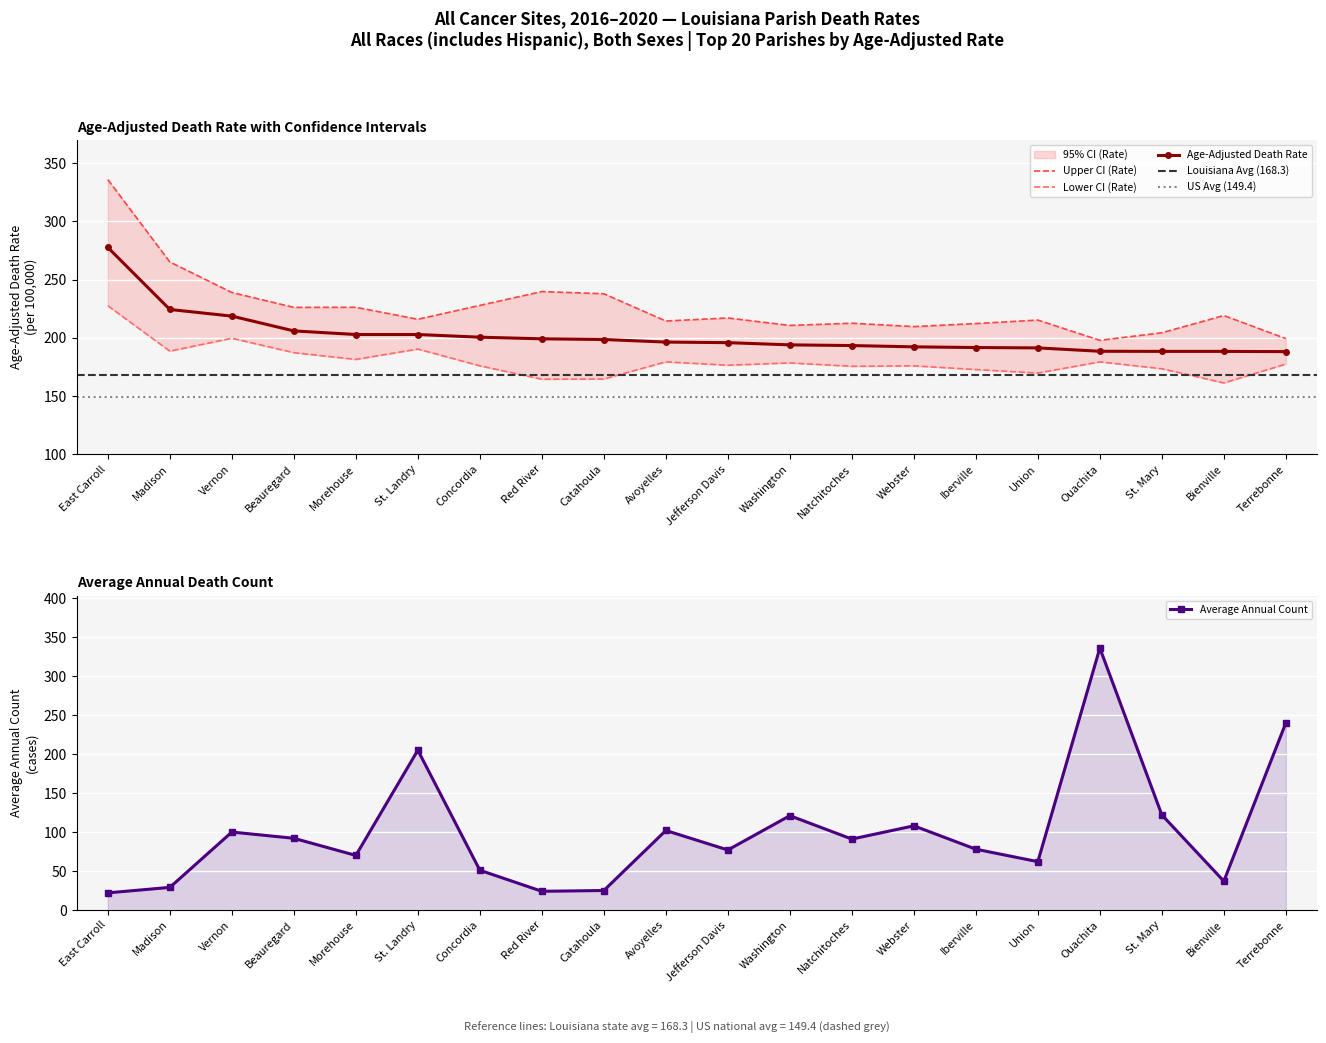

How many values in the age_adjusted_rate series exceed 196?

10